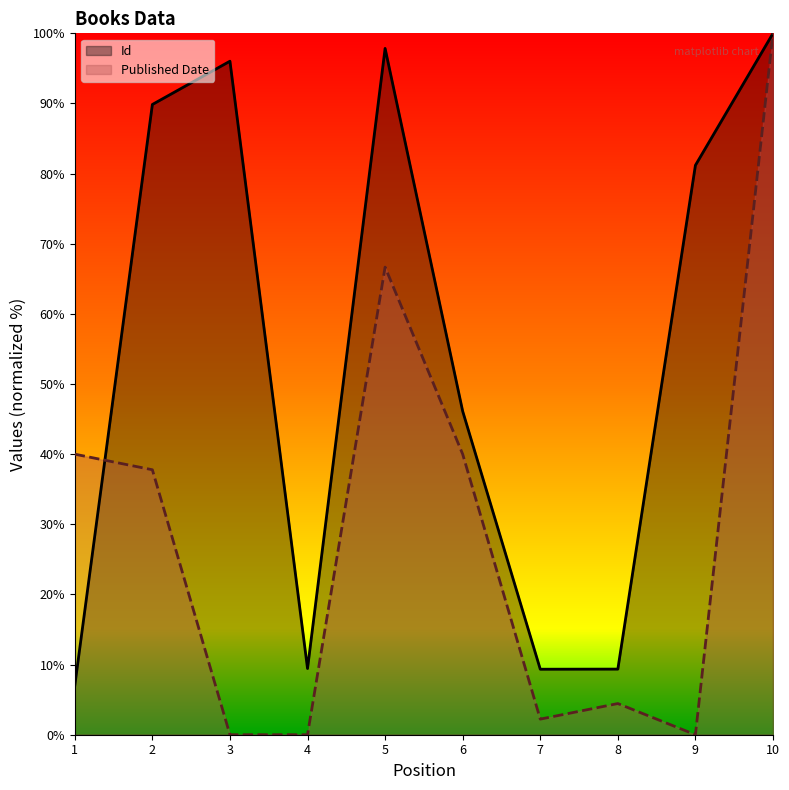

What are all the series names shown in the legend?

Id, Published Date